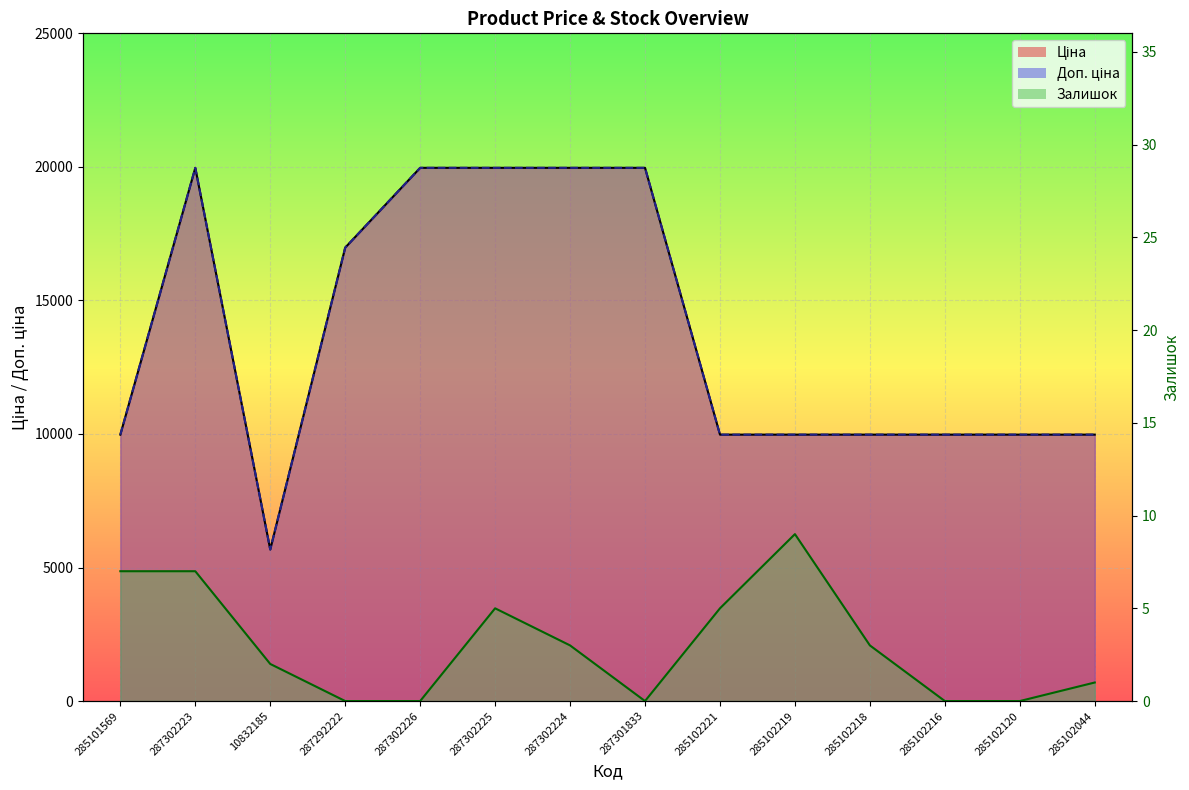

At which label is Залишок closest to 4?

287302225